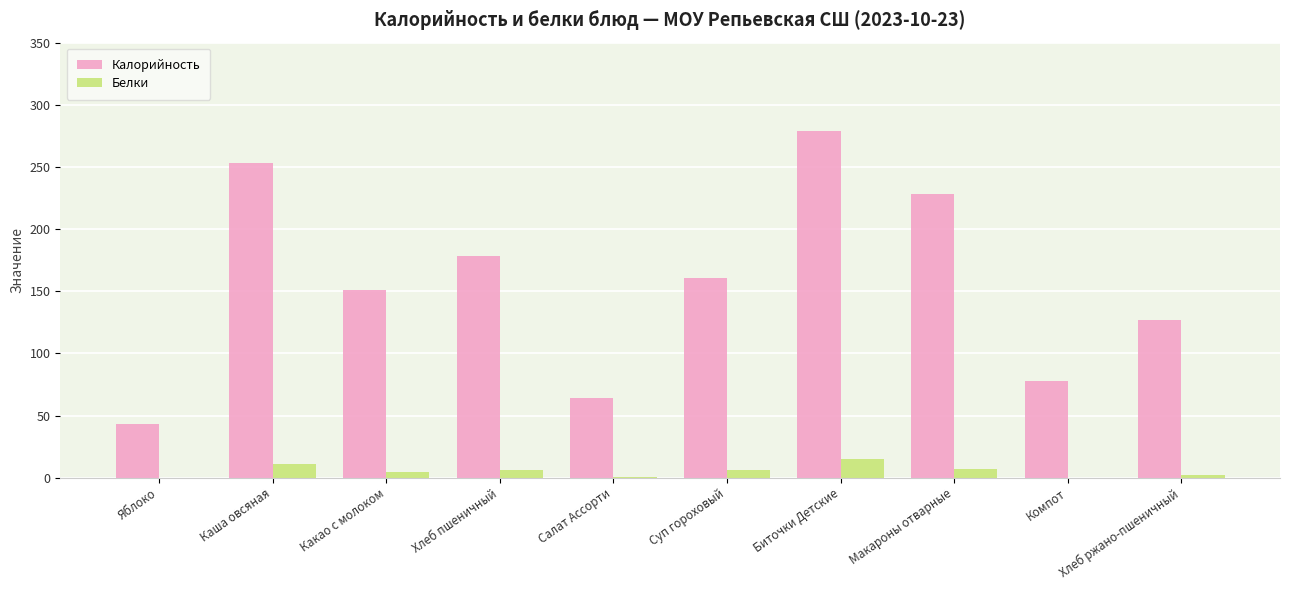

True or false: Калорийность has a value of 169 at Хлеб ржано-пшеничный.

False